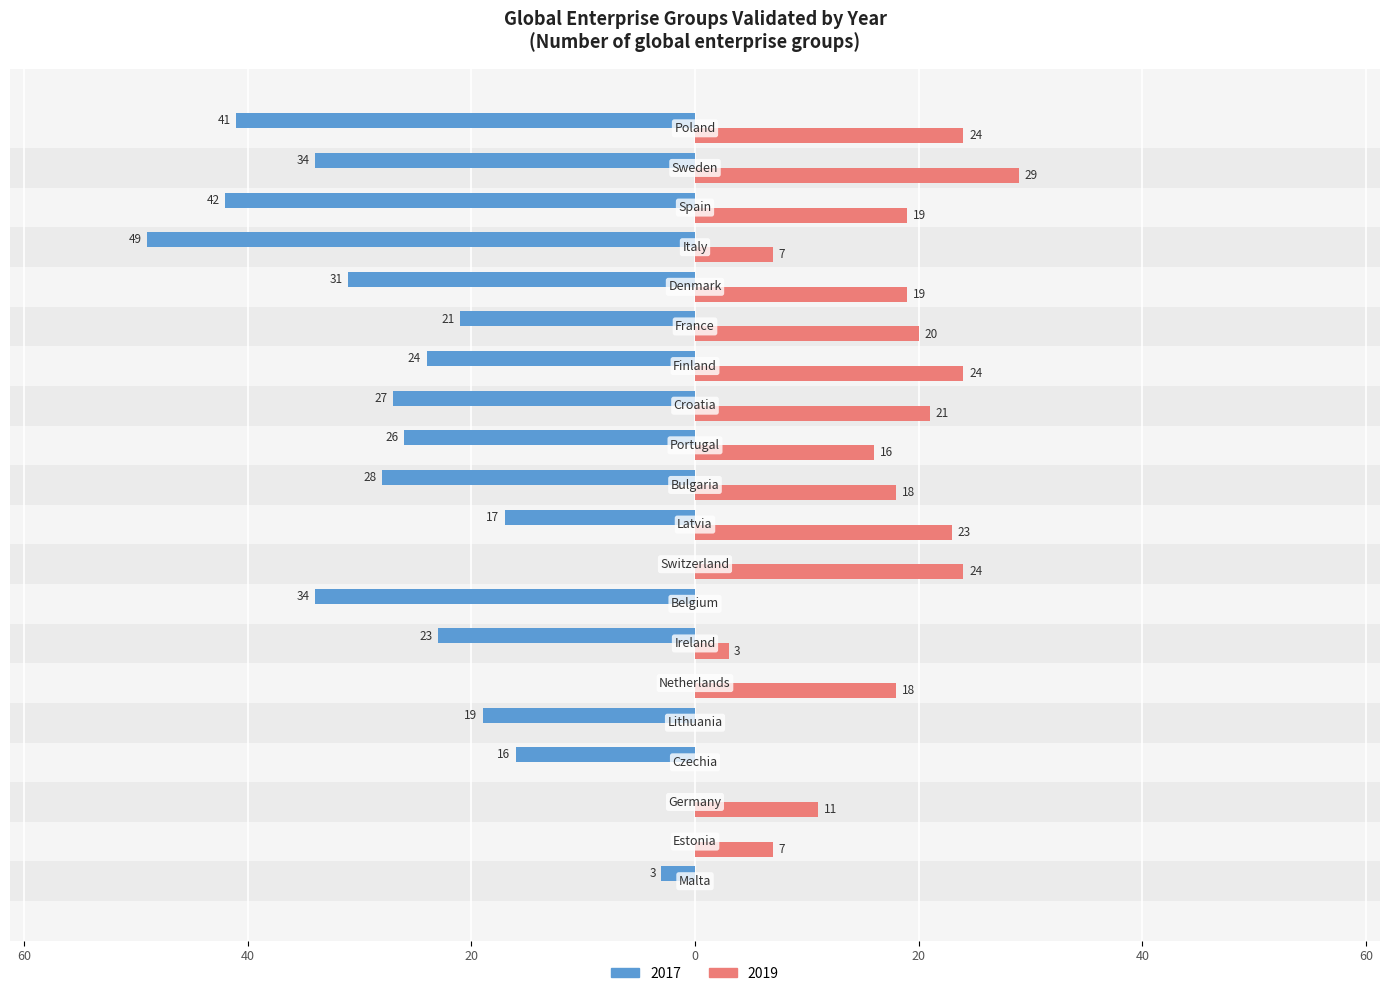

What are all the series names shown in the legend?

2017, 2019